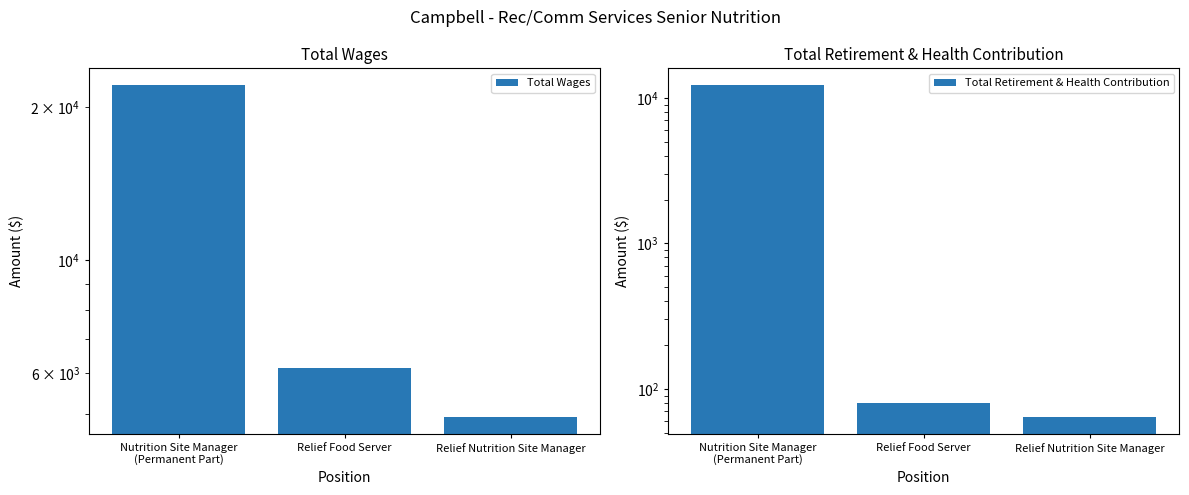

Reading left to right, transcribe all the data shown in this chart.

Total Wages: Nutrition Site Manager
(Permanent Part)=22090	Relief Food Server=6156	Relief Nutrition Site Manager=4920
Total Retirement & Health Contribution: Nutrition Site Manager
(Permanent Part)=12271	Relief Food Server=80	Relief Nutrition Site Manager=64